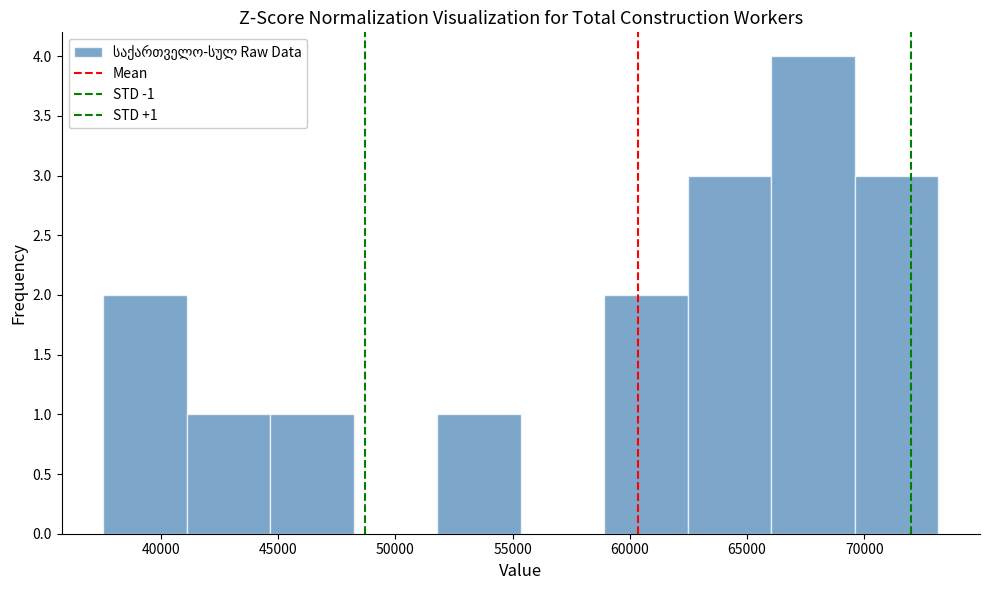

Over which range of the x-axis is the bar tallest?

66000 to 69500